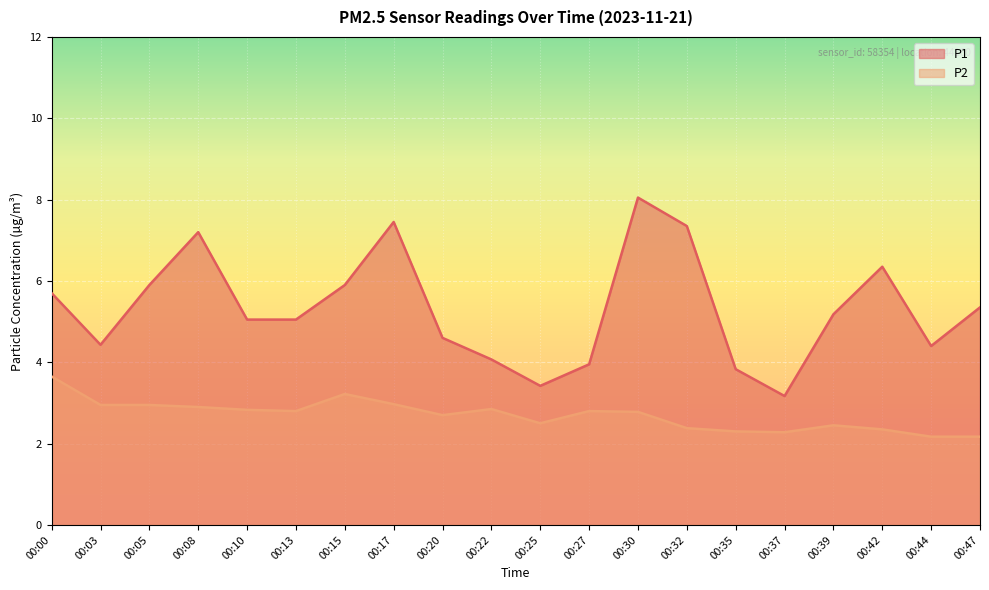

Between 00:25 and 00:27, which series saw the biggest shift?

P1